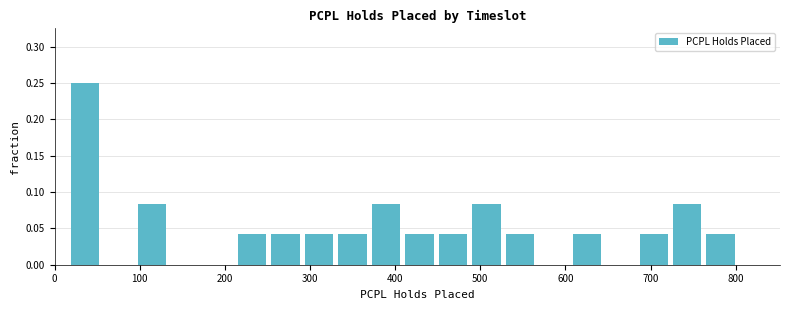

Around what value on the x-axis is the tallest bar? Give the approximate position of its centre, as read against the axis.

40